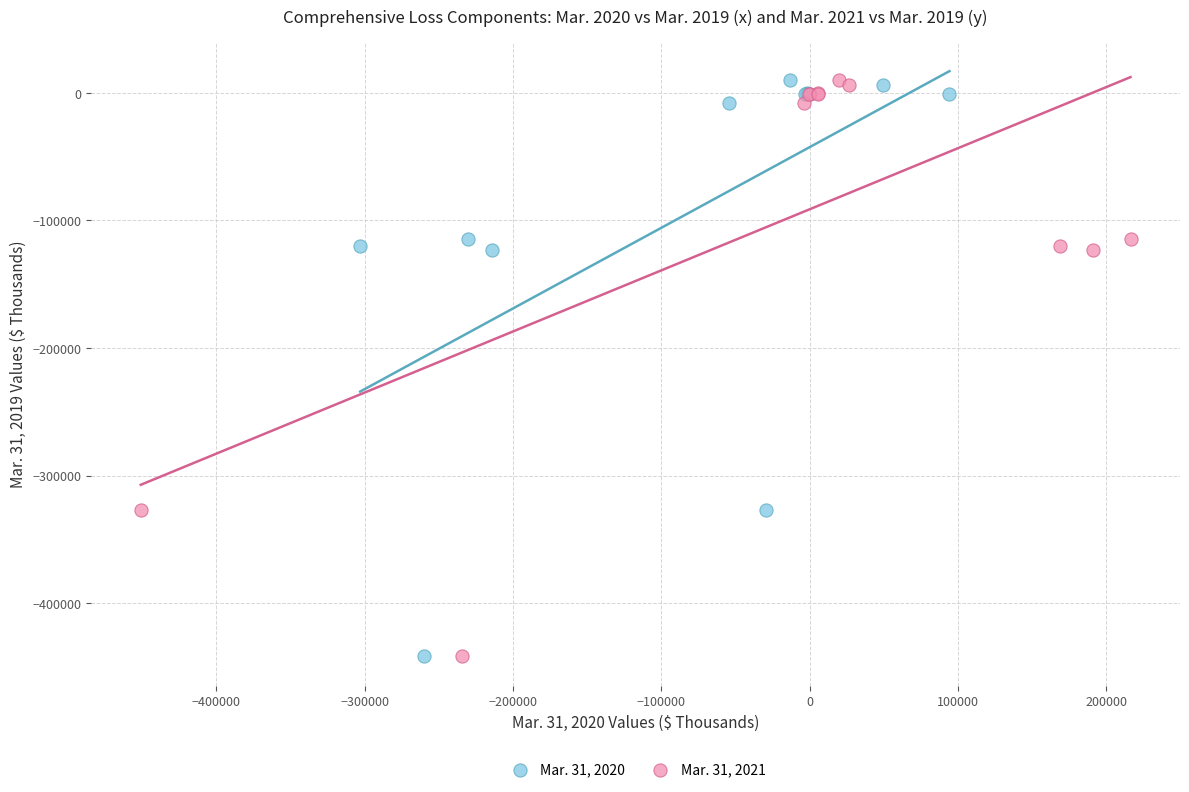

What are all the series names shown in the legend?

Mar. 31, 2020, Mar. 31, 2021